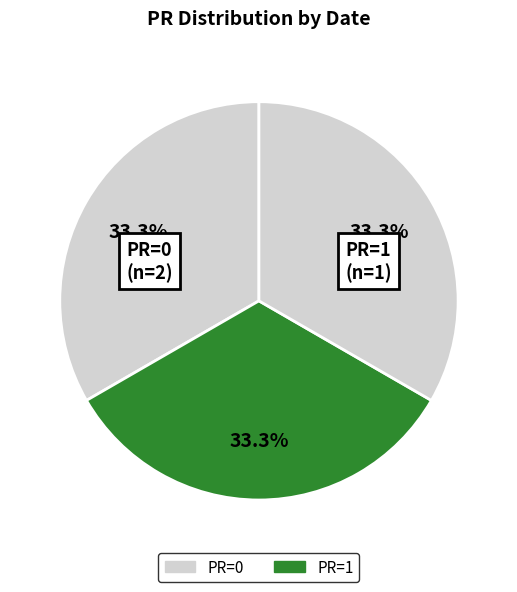

Count the number of slices in the pie.

3